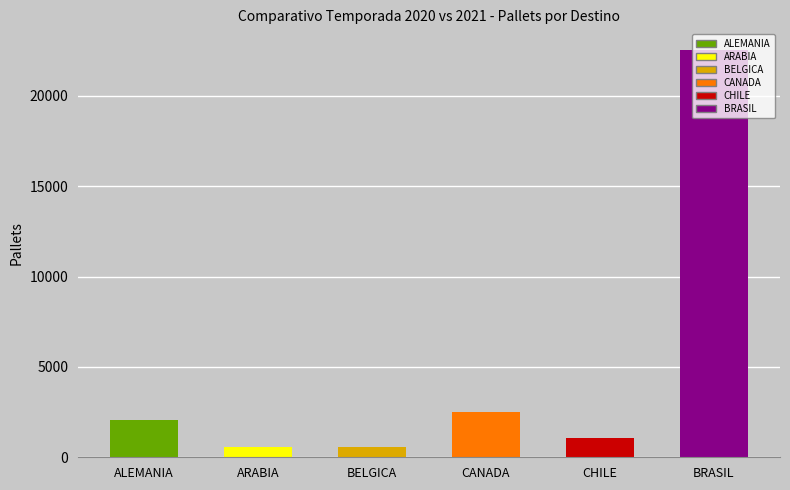

Where is the data nearest to the value 11556?

CANADA